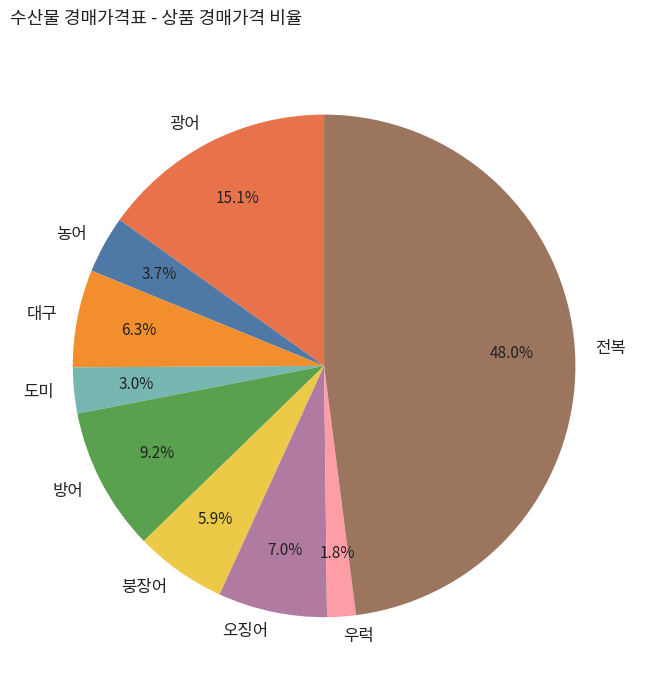

What percentage is the 광어 slice, to the nearest percent?

15%